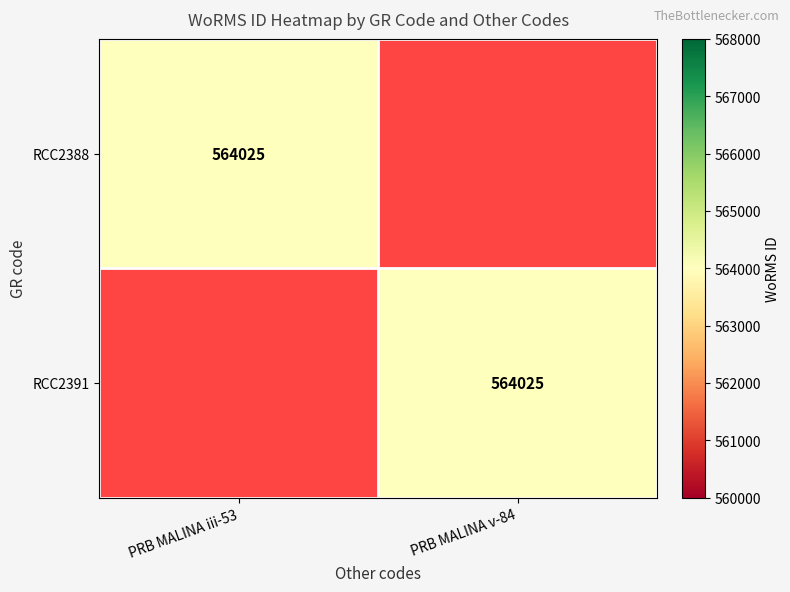

The RCC2391 series shows 128361 at PRB MALINA v-84. True or false?

False